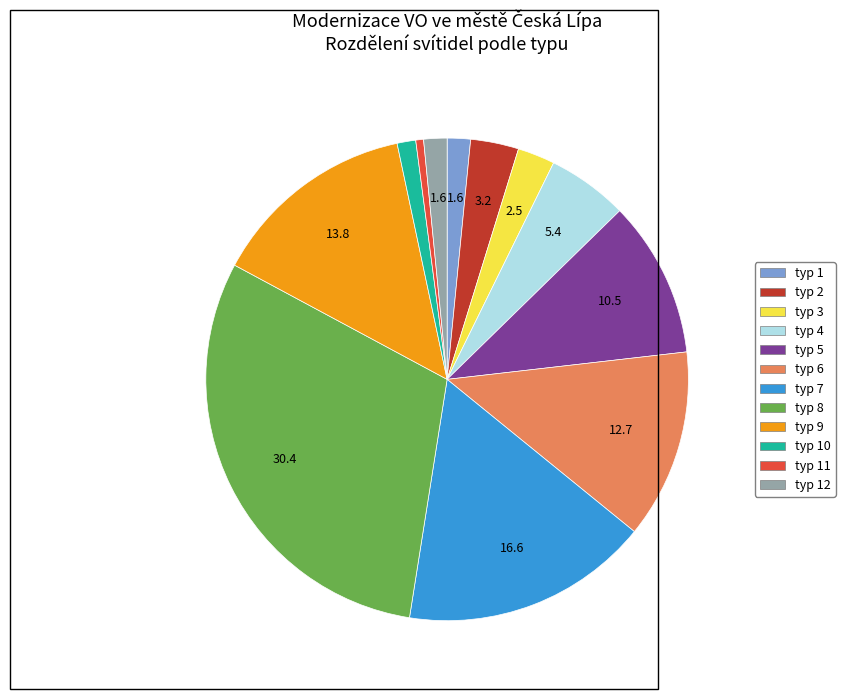

Is there any slice that represents more than half of the pie?

No